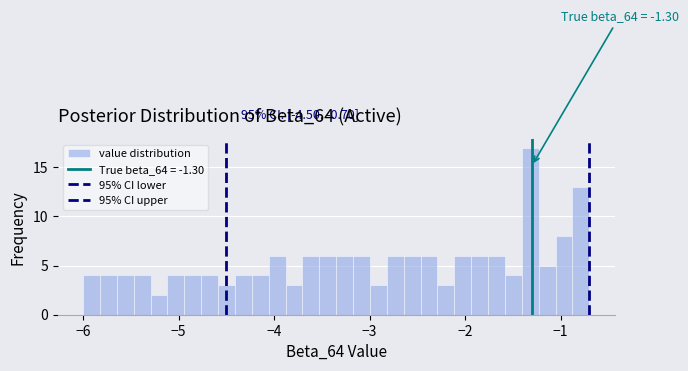

Read against the x-axis, roughly where is the centre of the tallest bar?

-1.3